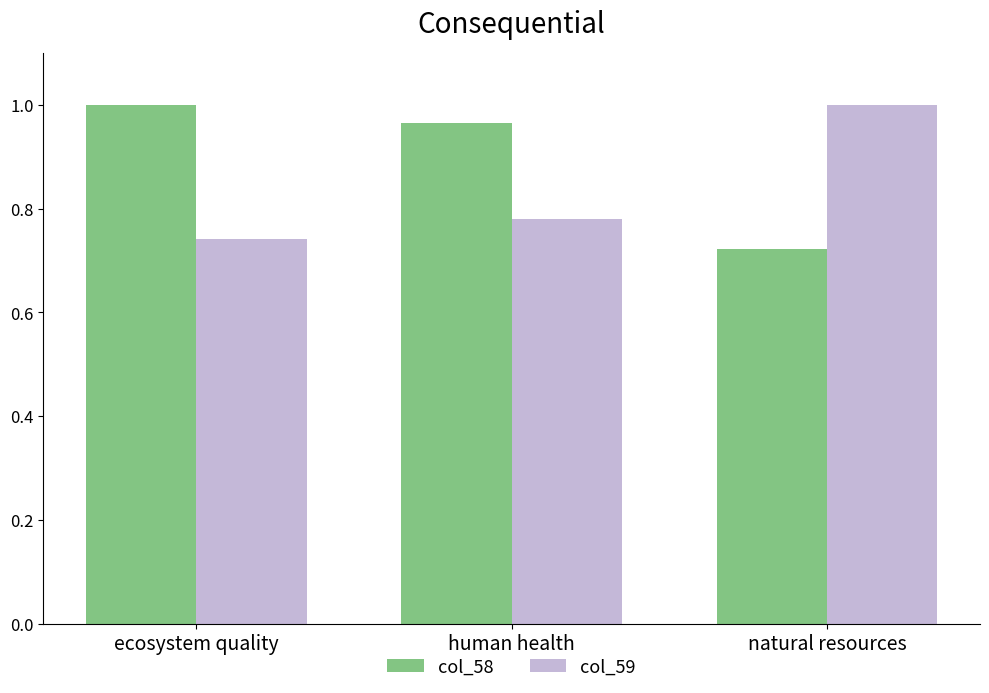

At human health, list the series in order from largest to smallest.

col_58, col_59